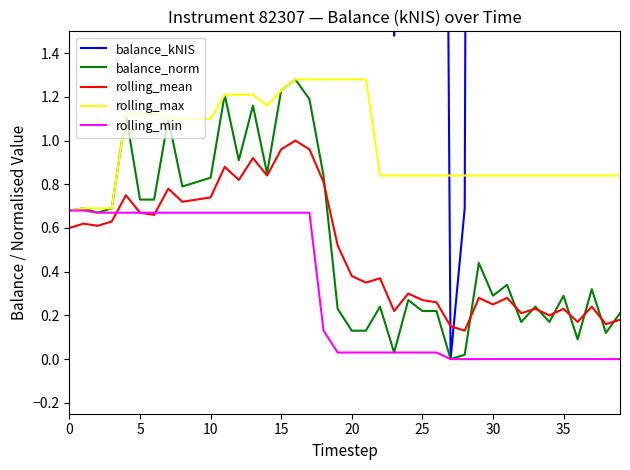

True or false: rolling_min and balance_norm cross at least once.

False